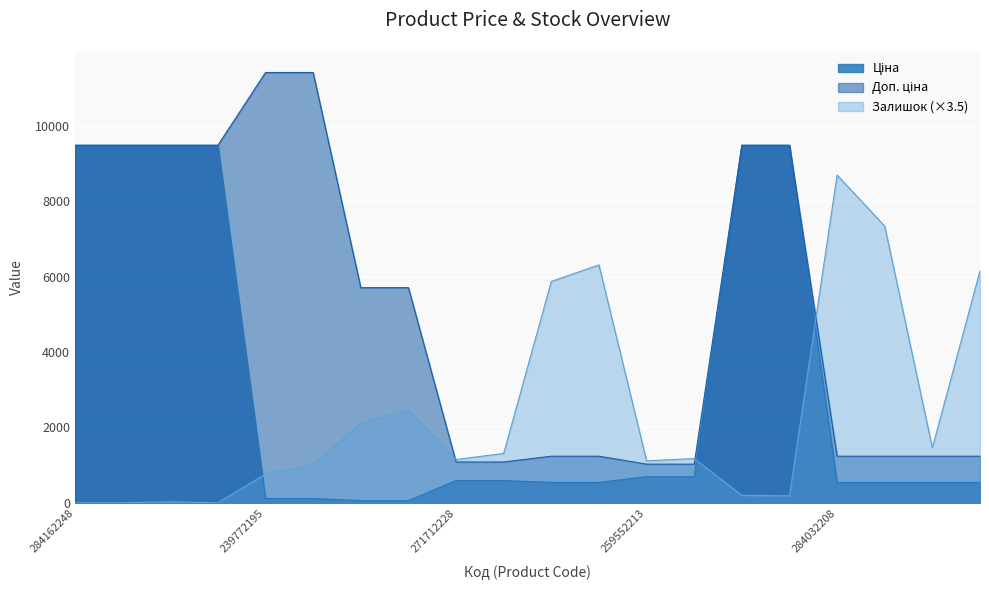

What is the difference between the maximum and minimum values in the Залишок series?

8690.5